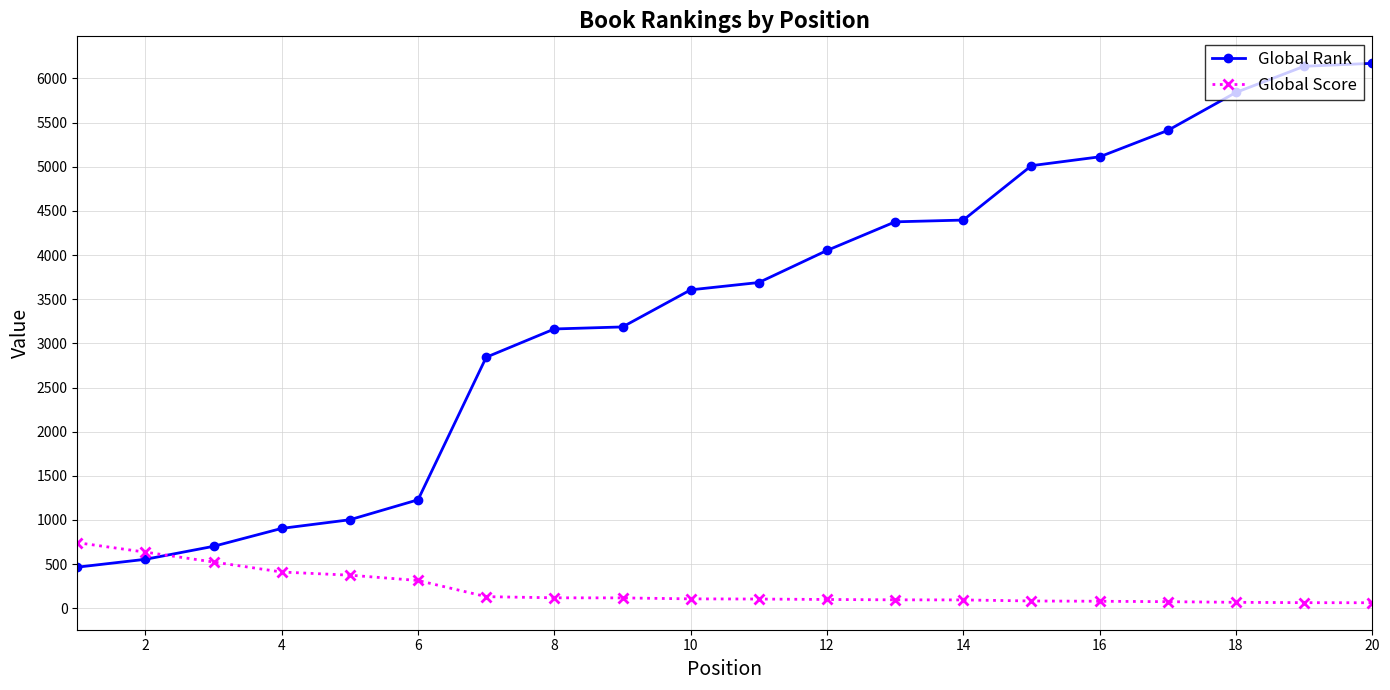

List the series in order of their peak value, lowest first.

Global Score, Global Rank